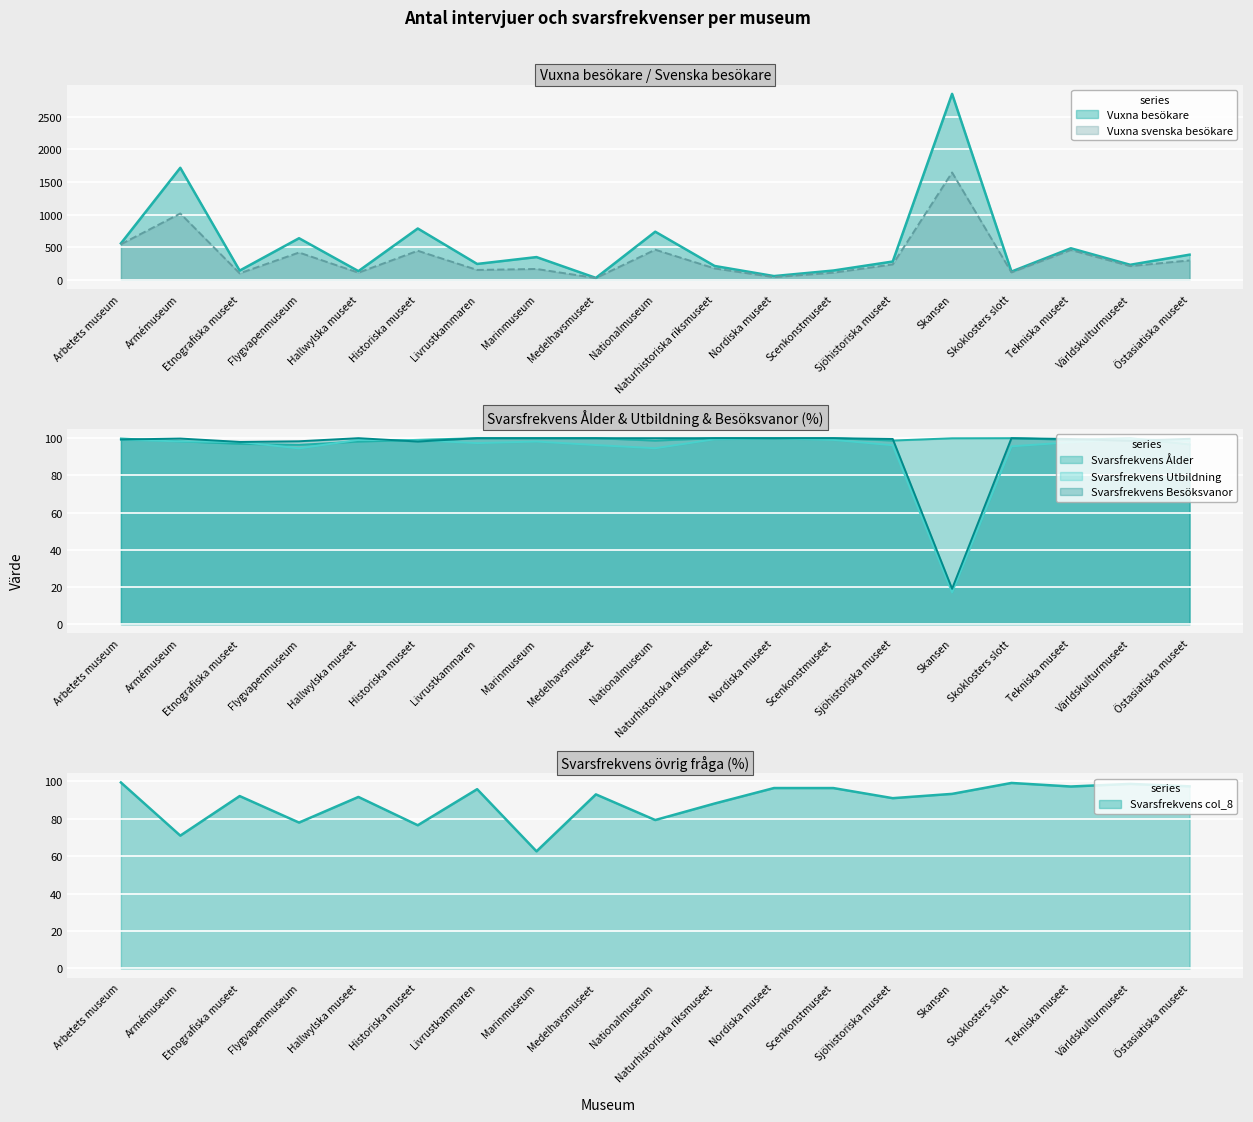

Count the number of data series in this chart.

6